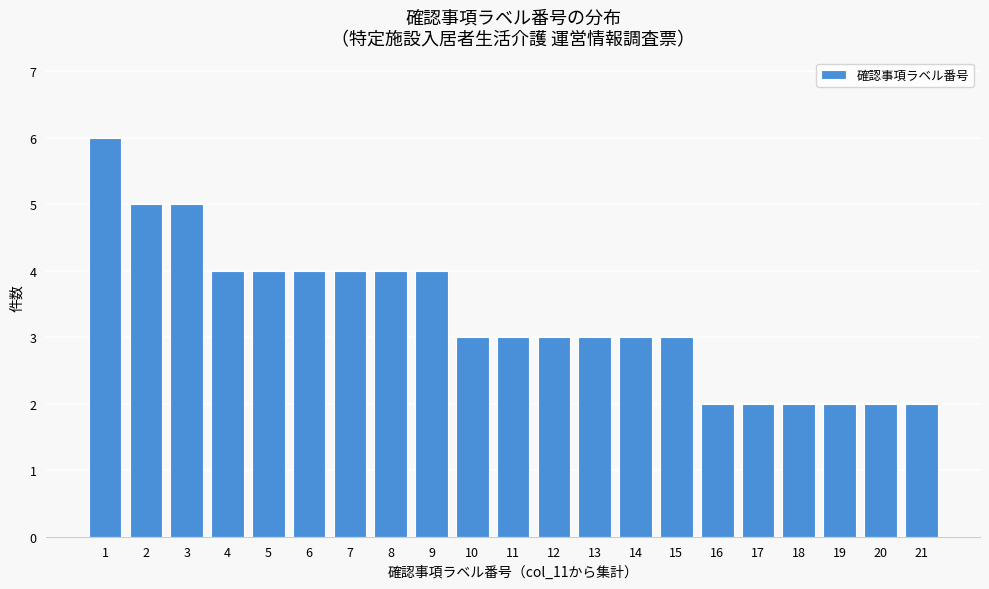

Reading left to right, extract all data points from this chart.

6	5	5	4	4	4	4	4	4	3	3	3	3	3	3	2	2	2	2	2	2